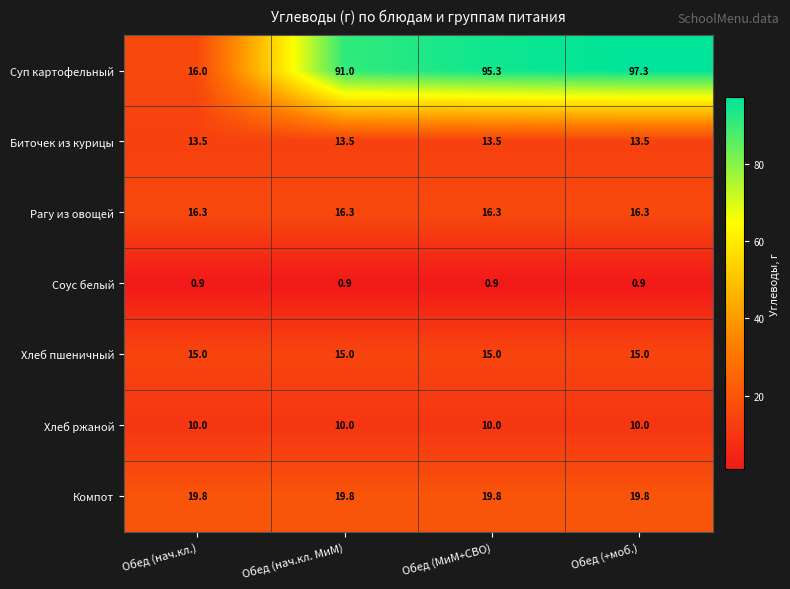

What value does the Суп картофельный series have at Обед (+моб.)?

97.3